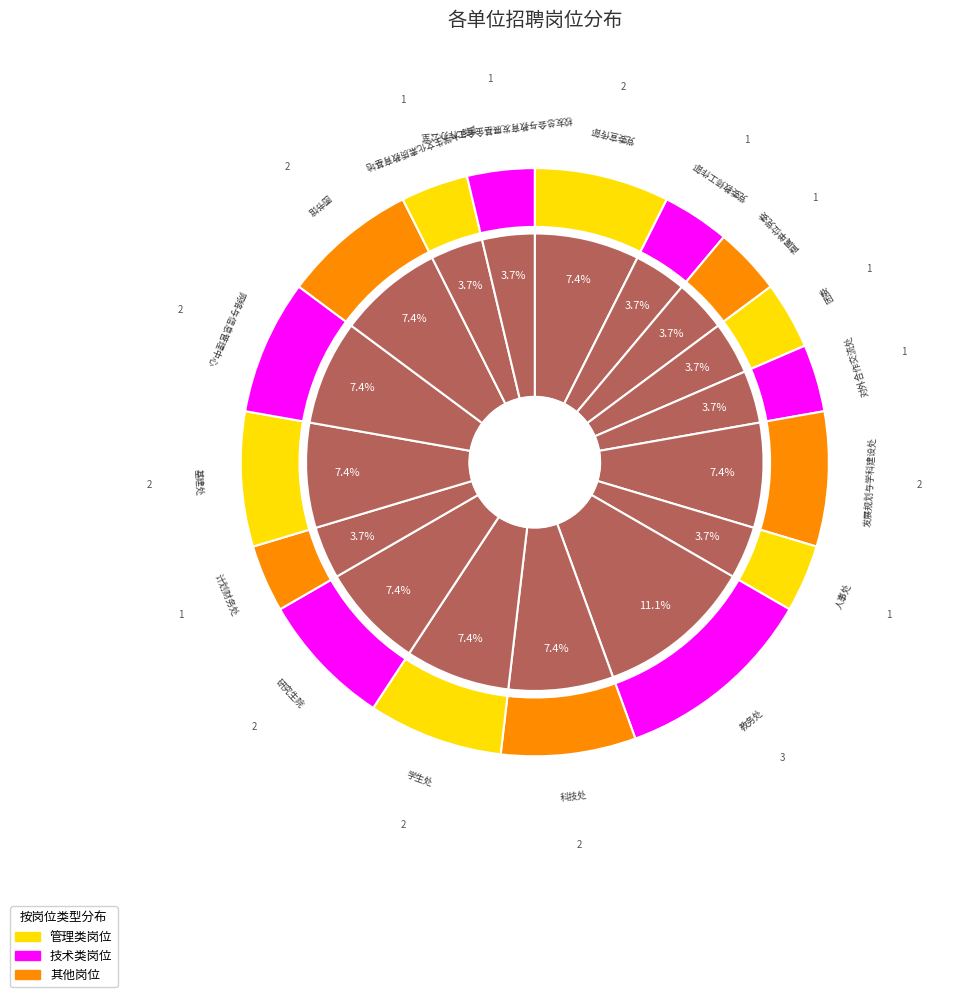

To the nearest percent, what is the difference between the largest and smallest slice percentages?

7%